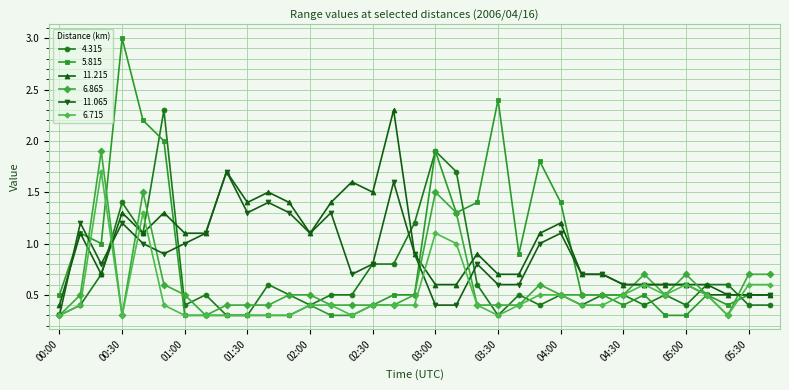

Which series has the widest spread of values?

5.815